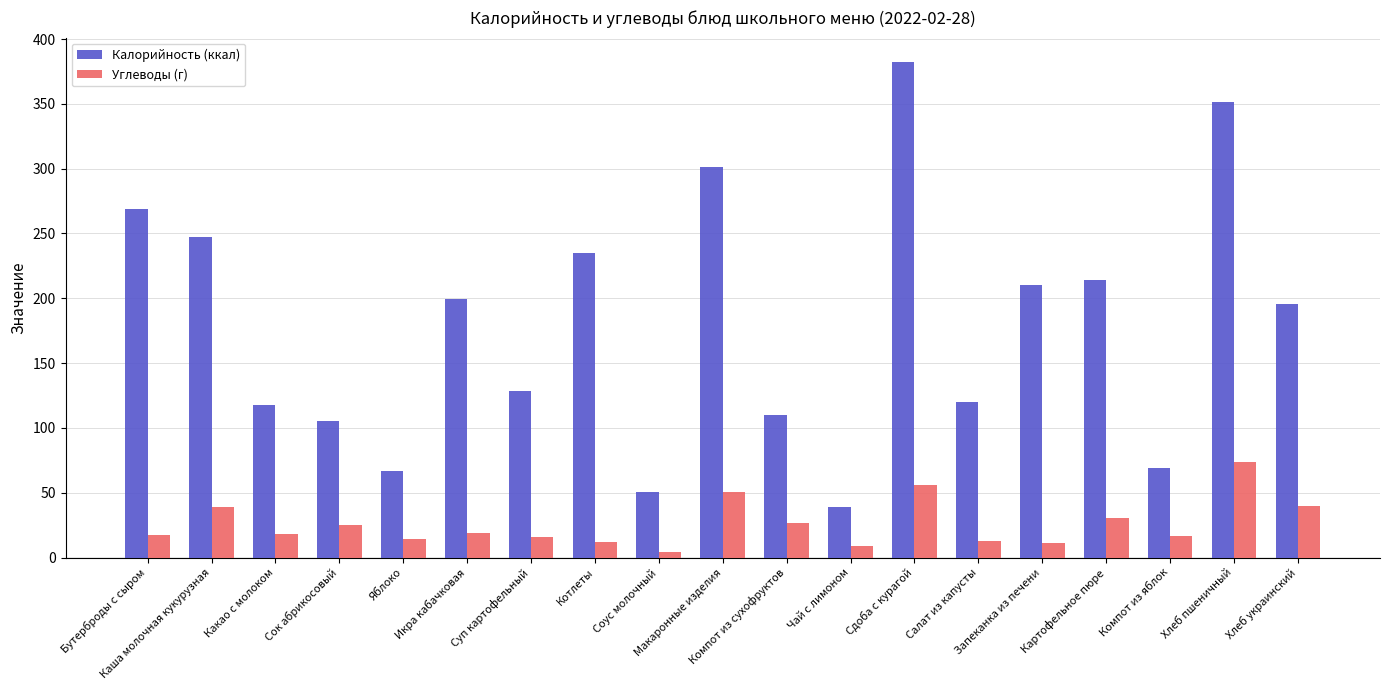

At how many categories does at least one series exceed 332?

2